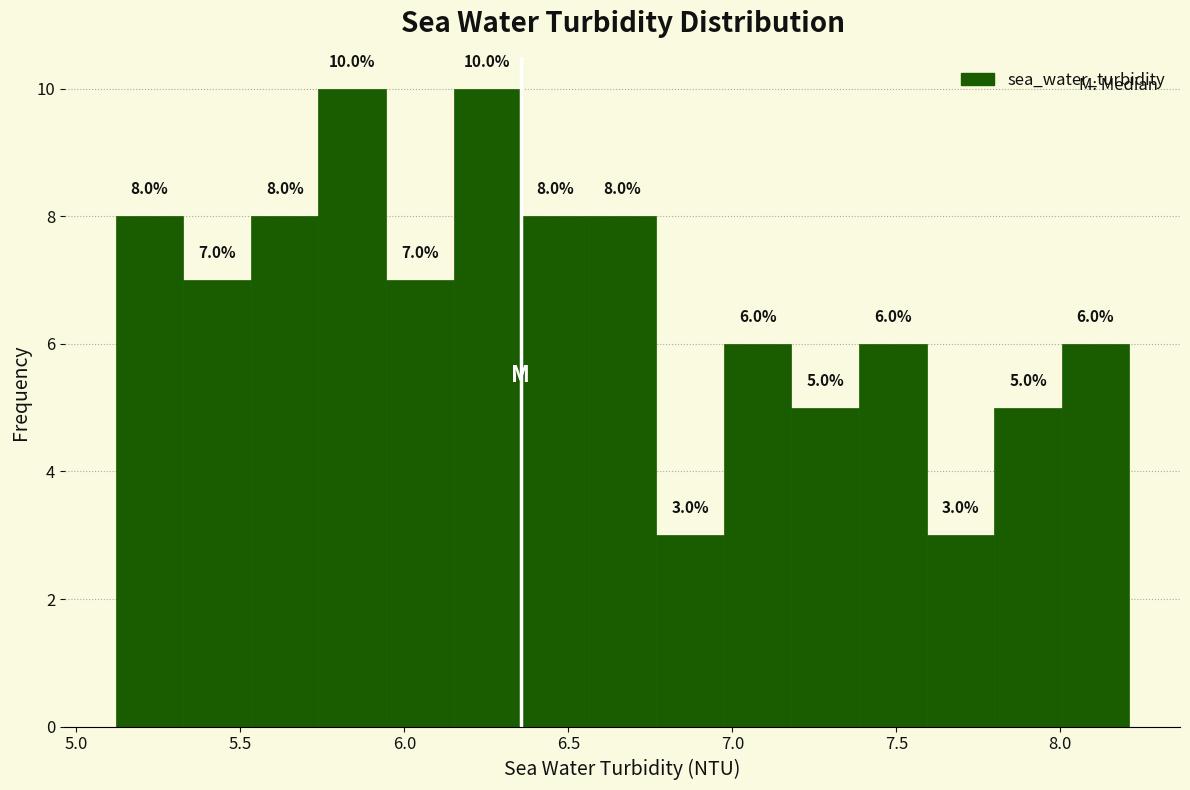

Reading left to right, transcribe this chart: for each bar, give the range it covers on the x-axis and its height. The bar edges are not printed on the chart, so give them approximately, as read against the axis.

5.10 to 5.35: 8.0
5.35 to 5.55: 7.0
5.55 to 5.75: 8.0
5.75 to 5.95: 10.0
5.95 to 6.15: 7.0
6.15 to 6.35: 10.0
6.35 to 6.55: 8.0
6.55 to 6.75: 8.0
6.75 to 6.95: 3.0
6.95 to 7.20: 6.0
7.20 to 7.40: 5.0
7.40 to 7.60: 6.0
7.60 to 7.80: 3.0
7.80 to 8.00: 5.0
8.00 to 8.20: 6.0